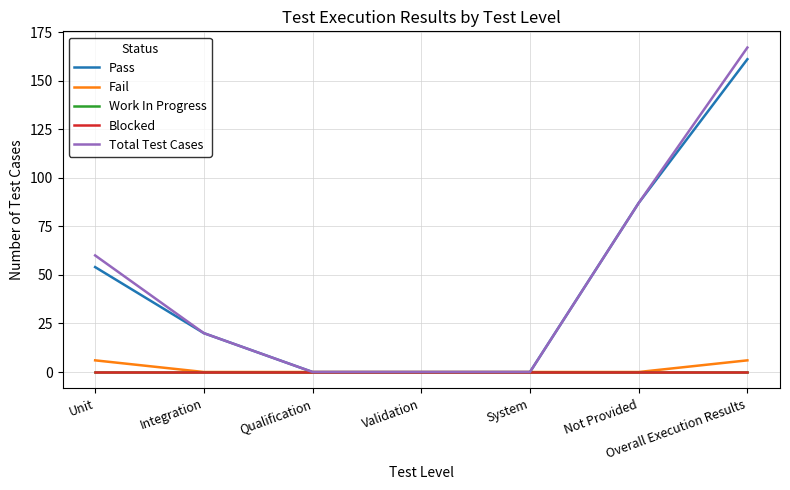

Which series changed the most between Integration and System?

Pass